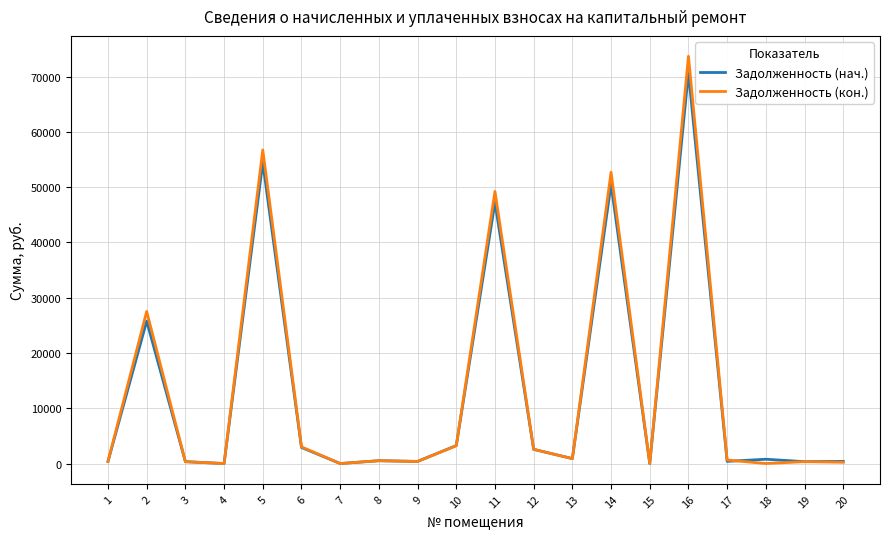

The value of Задолженность (кон.) at 16 is 29207.0. True or false?

False